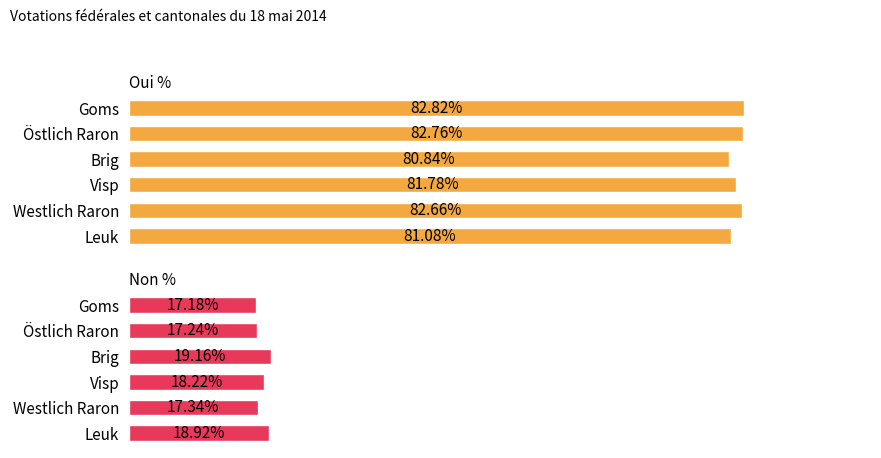

At Goms, list the series in order from largest to smallest.

Oui %, Non %